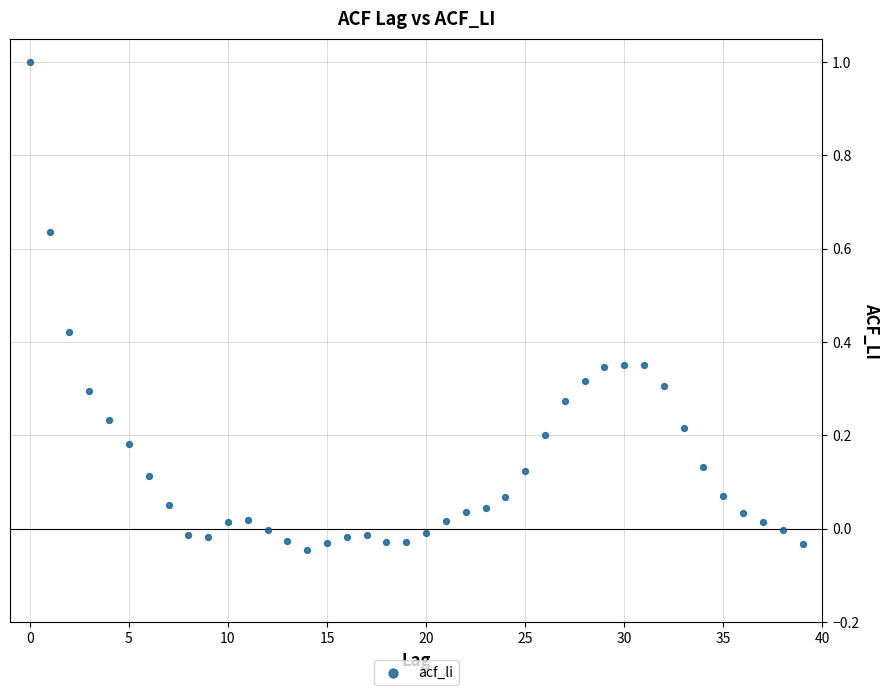

What is the range of Y values (max minus min)?

1.0